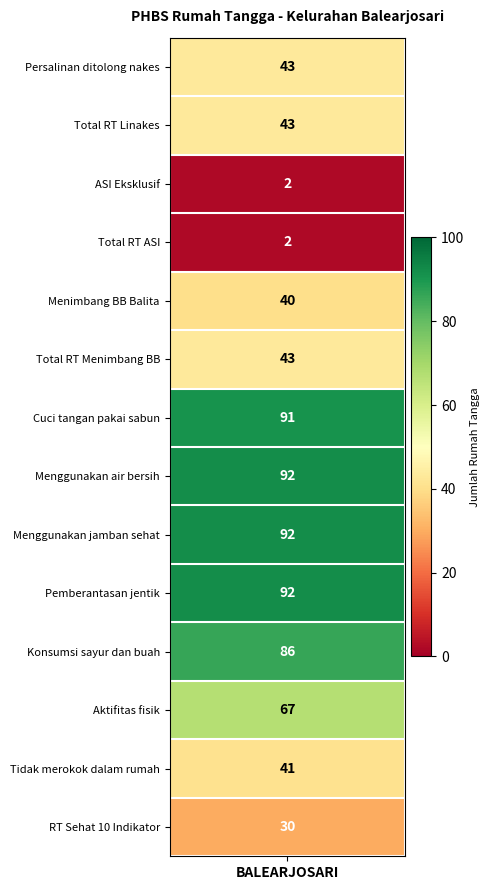

Reading left to right, transcribe all the data shown in this chart.

Linakes=43	Linakes-1=43	ASI-Eks=2	ASI-Eks-1=2	D=40	D-1=43	CTPS=91	air-bes=92	Jam-she=92	Jentik=92	Kons=86	akt-fis=67	rokok=41	RT-S=30